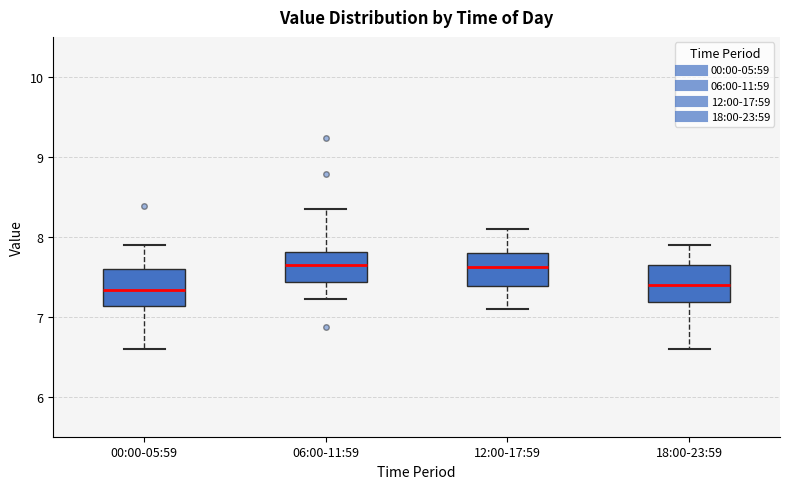

Reading left to right, transcribe this box plot: for each box, give where its median line is, the range the box spans, and where its two whiskers end, as read against the y-axis. The values are not printed on the chart, so give them approximately, as read against the axis.

00:00-05:59: median 7.3, box 7.1 to 7.6, whiskers 6.6 to 7.9
06:00-11:59: median 7.7, box 7.4 to 7.8, whiskers 7.2 to 8.4
12:00-17:59: median 7.6, box 7.4 to 7.8, whiskers 7.1 to 8.1
18:00-23:59: median 7.4, box 7.2 to 7.7, whiskers 6.6 to 7.9